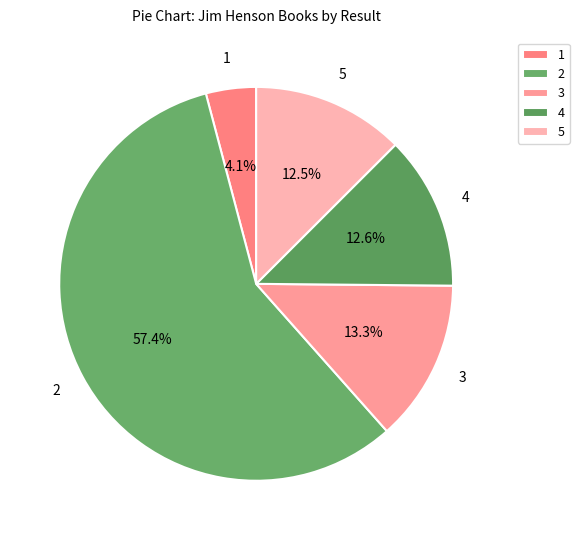

Approximately how many times larger is the value at 1 compared to 2?

0.1